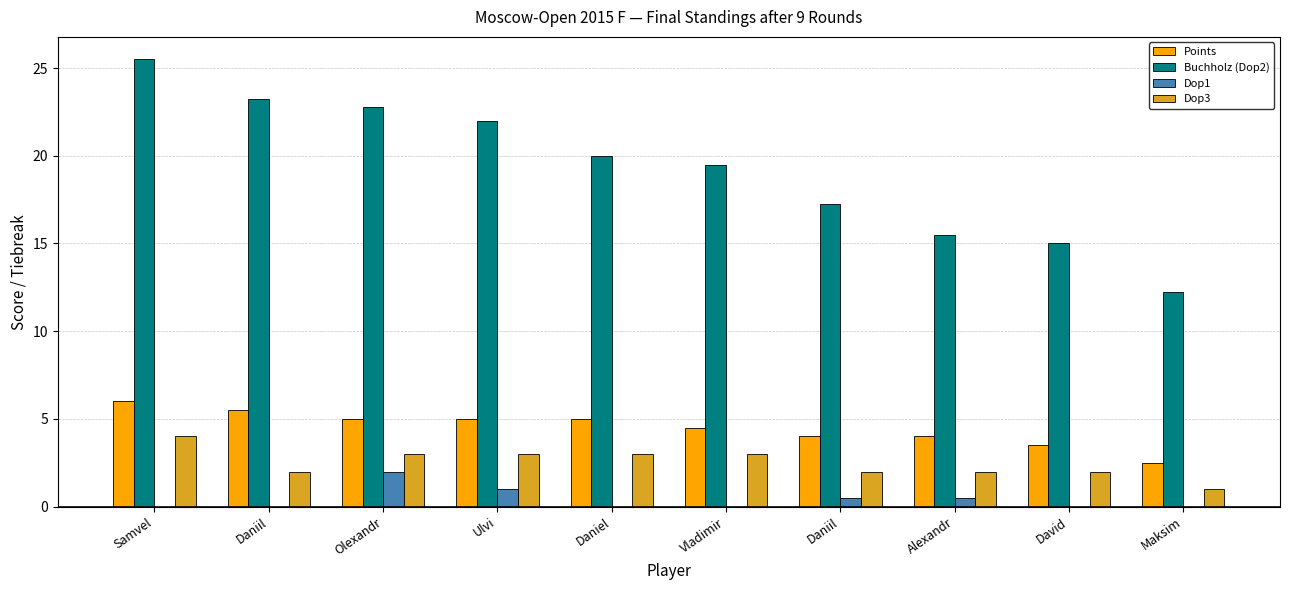

List the labels in order of Dop3 value, largest first.

Samvel, Olexandr, Ulvi, Daniel, Vladimir, Daniil, Daniil, Alexandr, David, Maksim